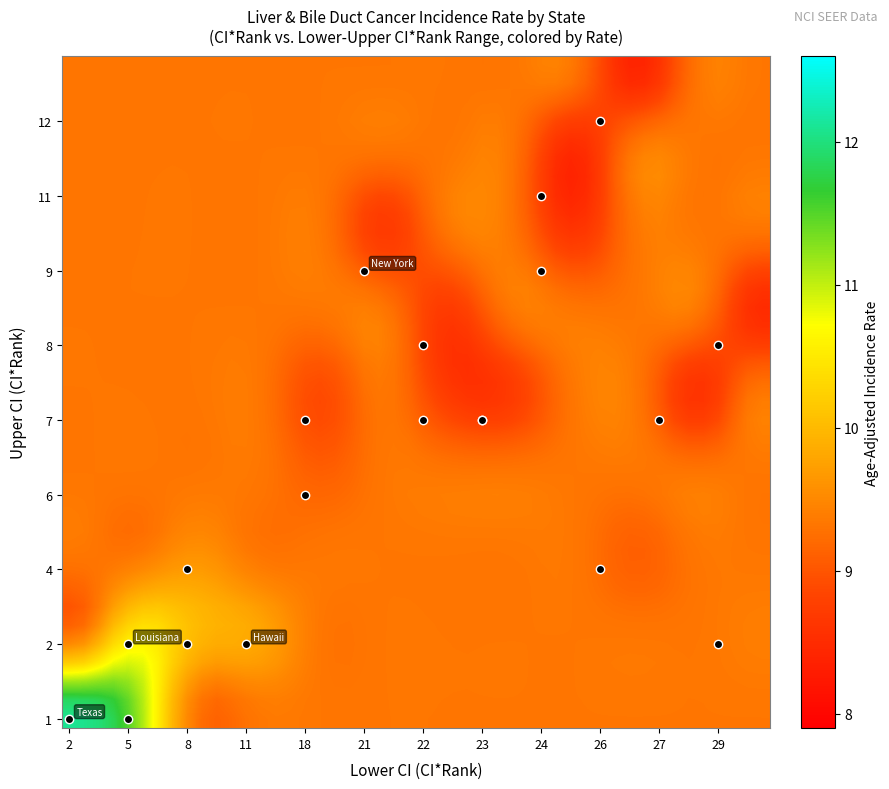

Reading left to right, extract all data points from this chart.

Texas: 1.0	1.0	2.0	12.1
District of Columbia: 2.0	1.0	5.0	11.4
Louisiana: 3.0	2.0	5.0	10.5
New Mexico: 4.0	2.0	8.0	10.0
Hawaii: 5.0	2.0	11.0	9.8
California: 6.0	4.0	8.0	9.6
Alaska: 7.0	2.0	29.0	9.4
Oregon: 8.0	6.0	18.0	9.1
Rhode Island: 9.0	4.0	26.0	9.1
Washington: 10.0	7.0	18.0	8.9
Oklahoma: 11.0	7.0	23.0	8.8
Maryland: 12.0	7.0	22.0	8.7
North Carolina: 13.0	8.0	22.0	8.7
Massachusetts: 14.0	7.0	23.0	8.7
New York: 15.0	9.0	21.0	8.7
Mississippi: 16.0	7.0	27.0	8.6
Tennessee: 17.0	9.0	24.0	8.6
Pennsylvania: 18.0	11.0	24.0	8.5
Arkansas: 19.0	8.0	29.0	8.5
Georgia: 20.0	12.0	26.0	8.4